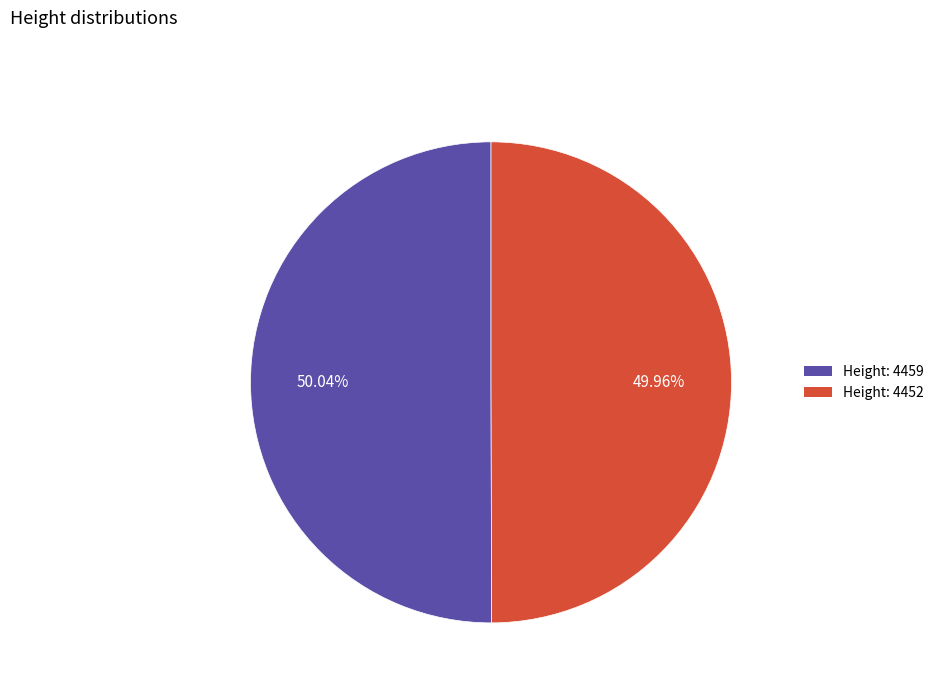

How many slices are in this pie chart?

2